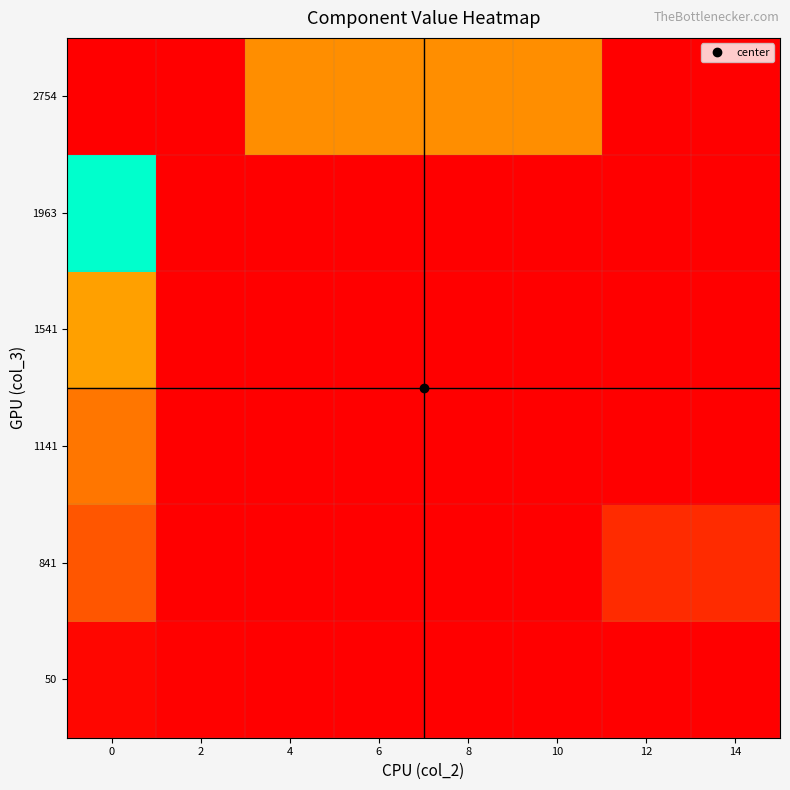

At 10, list the series in order from smallest to largest.

50, 841, 1141, 1541, 1963, 2754